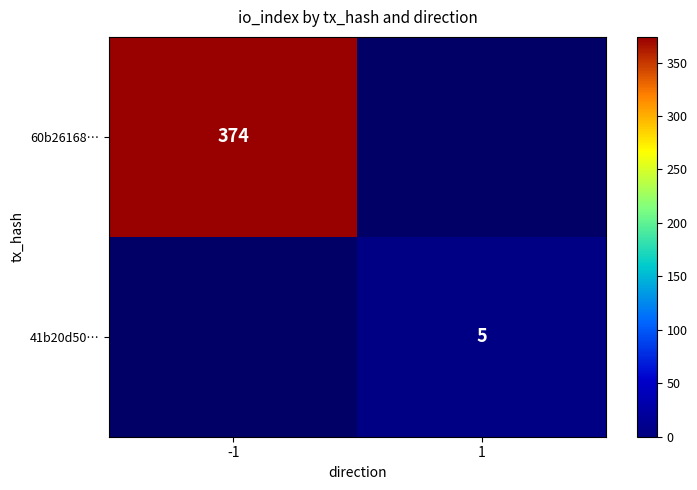

The 41b20d50… series shows 5 at 1. True or false?

True